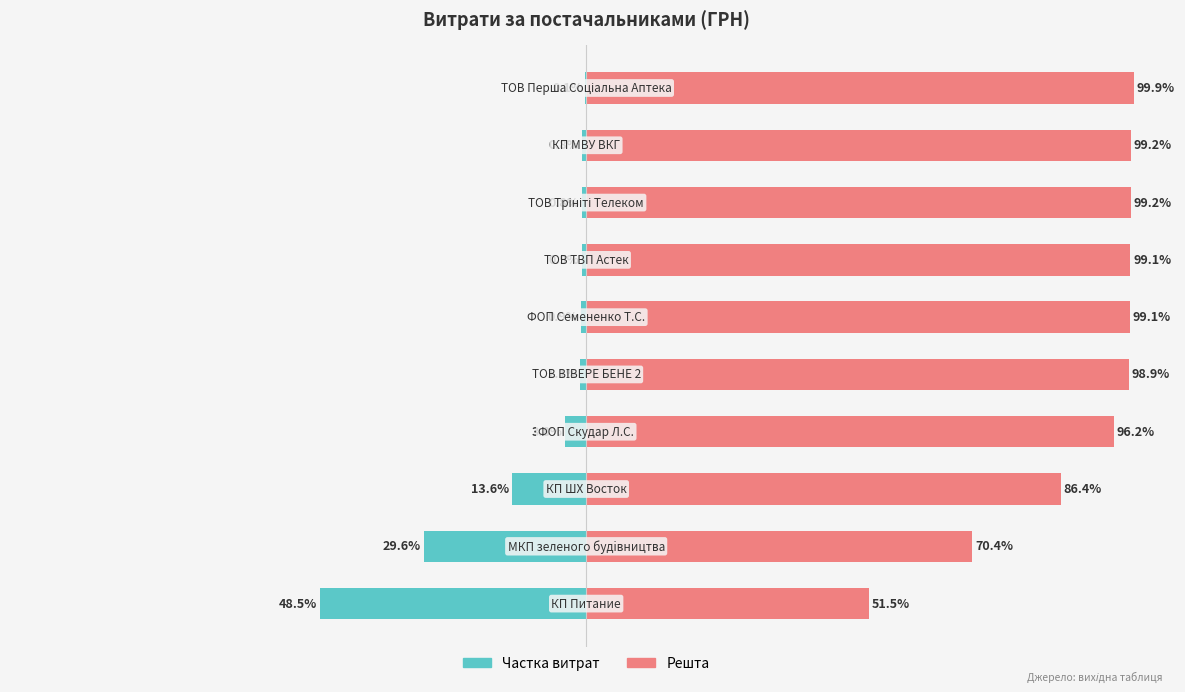

True or false: Сума (ГРН) has a value of -1.6 at 5.

False